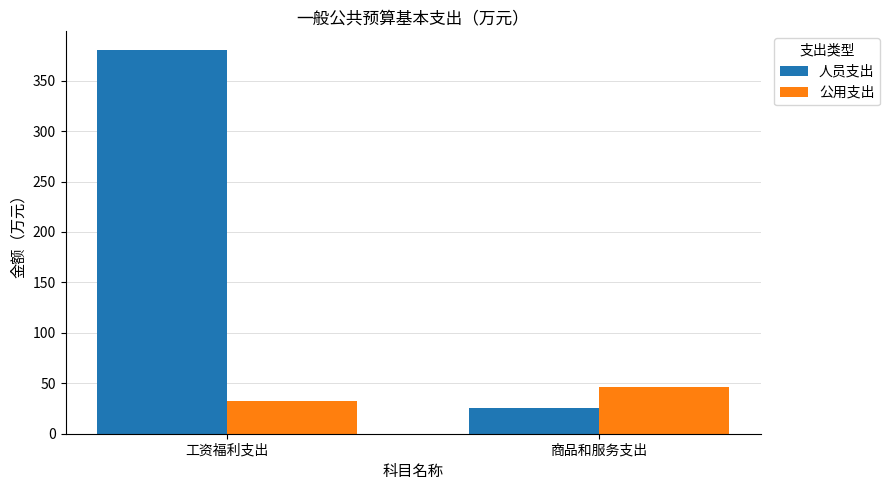

What is the label of the 2nd bar from the left?

商品和服务支出